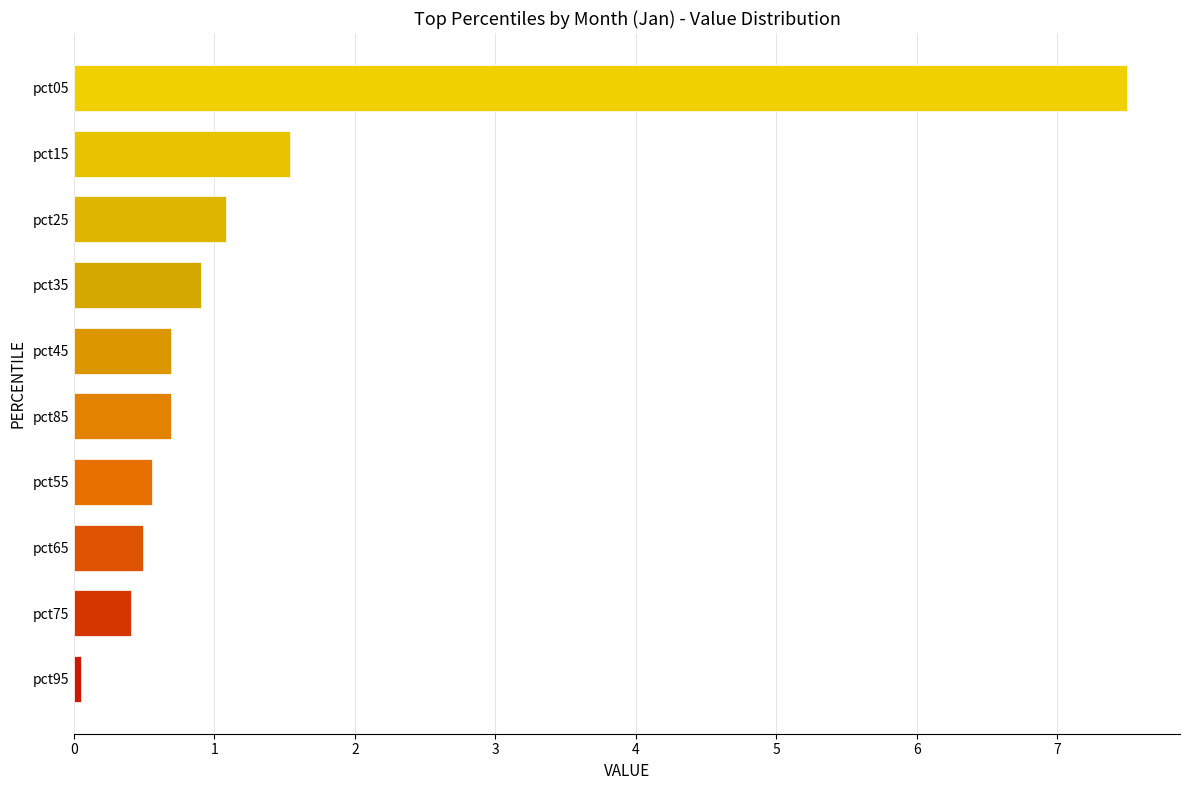

What is the difference between the maximum and minimum values?

7.4